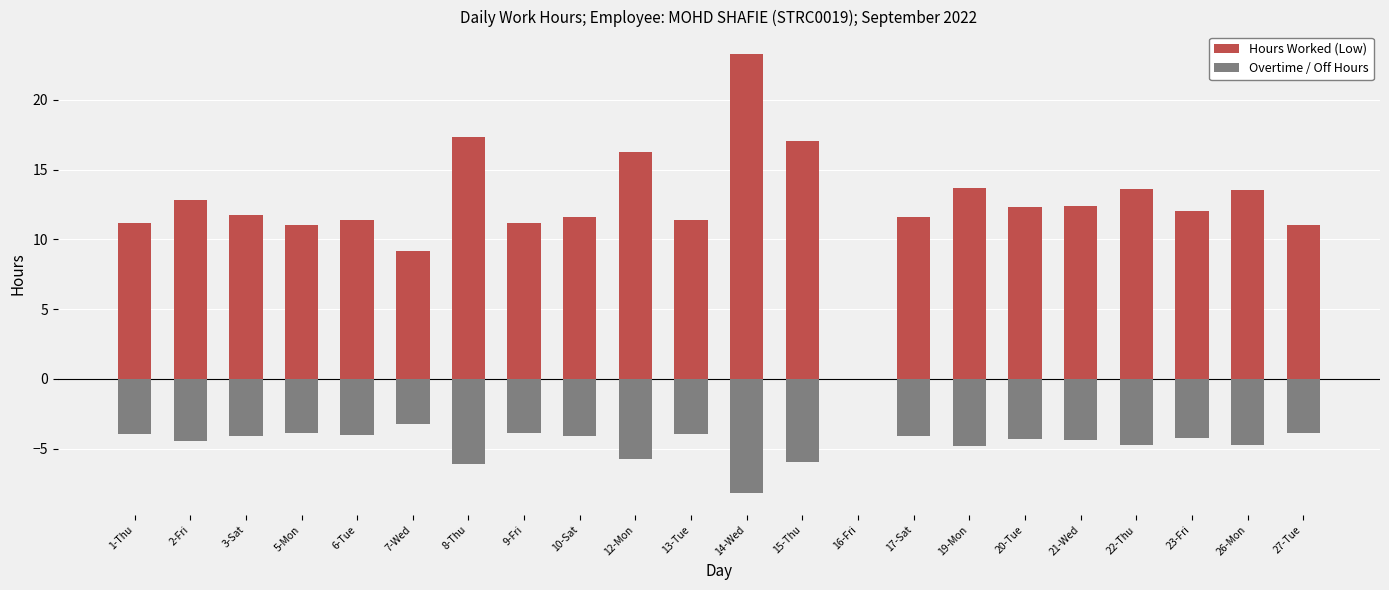

What is the difference between the maximum and second lowest values in the Overtime / Off Hours series?

6.1